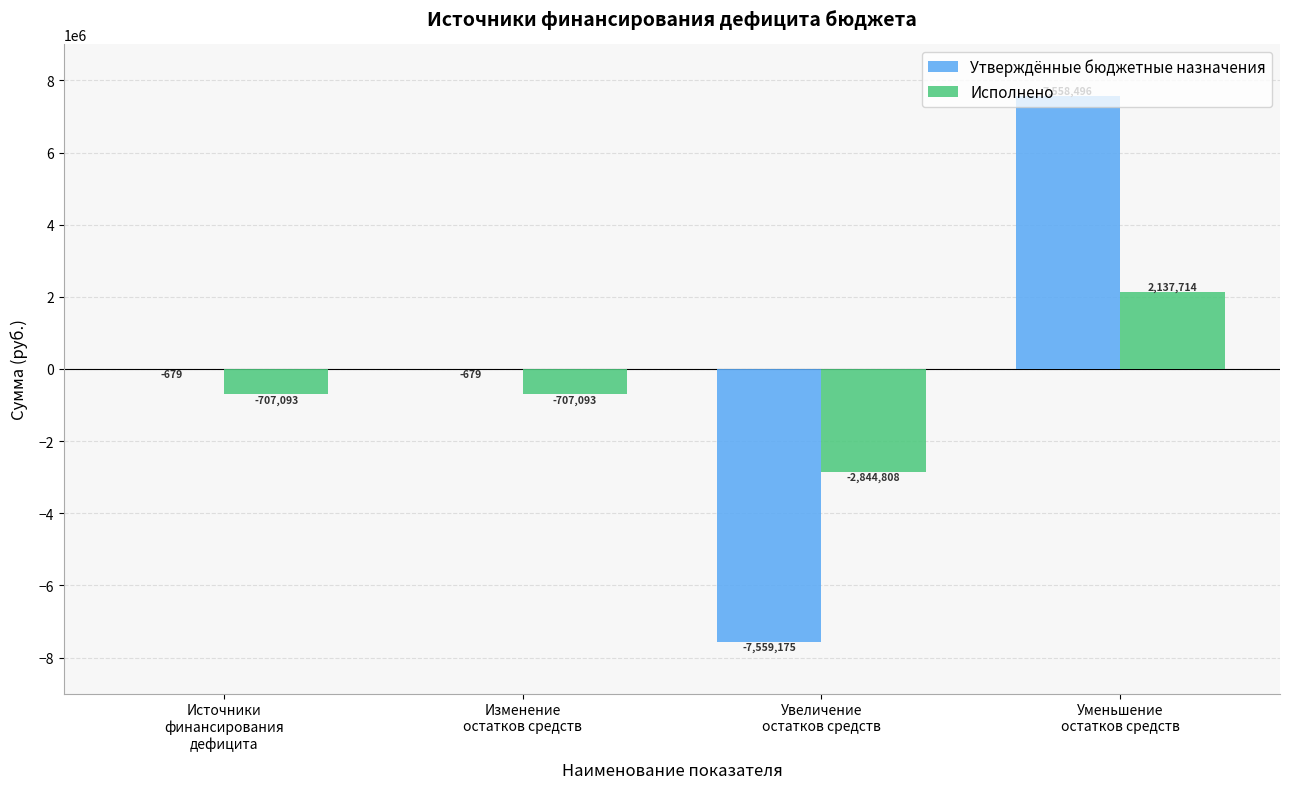

Count the number of categories in the chart.

4